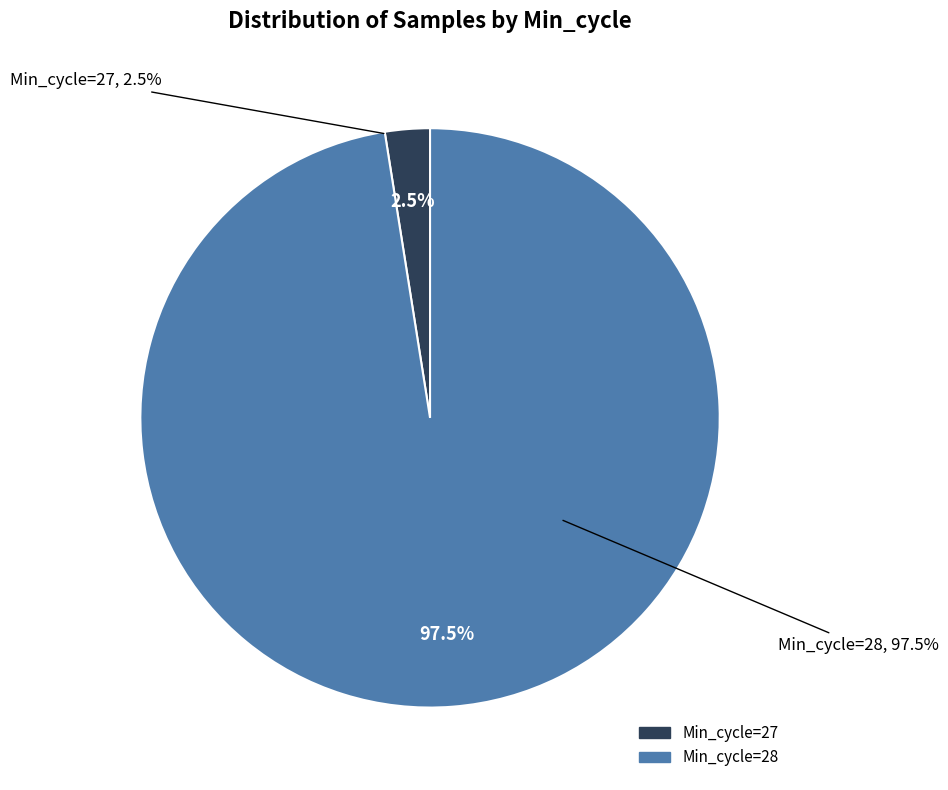

Approximately how many times larger is the value at 28 compared to 28?

1.0